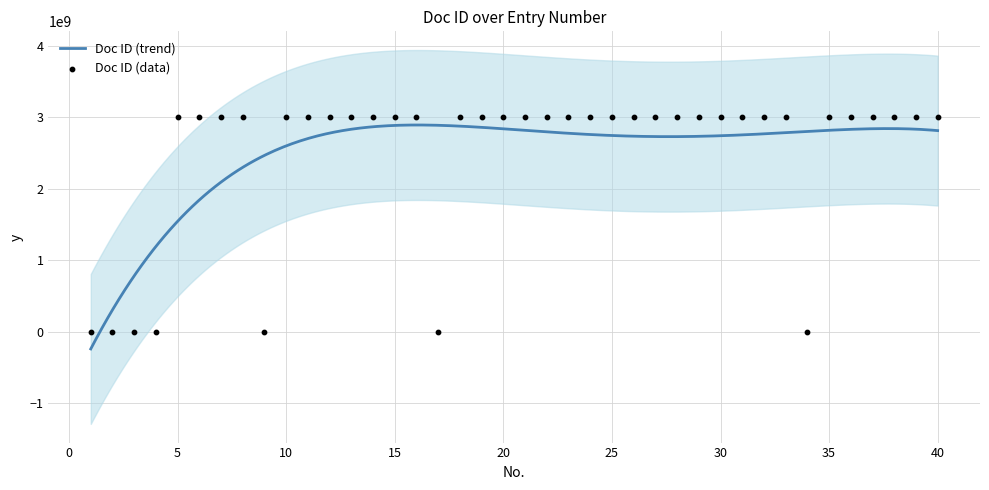

What is the change in value from 3 to 4?

+774749